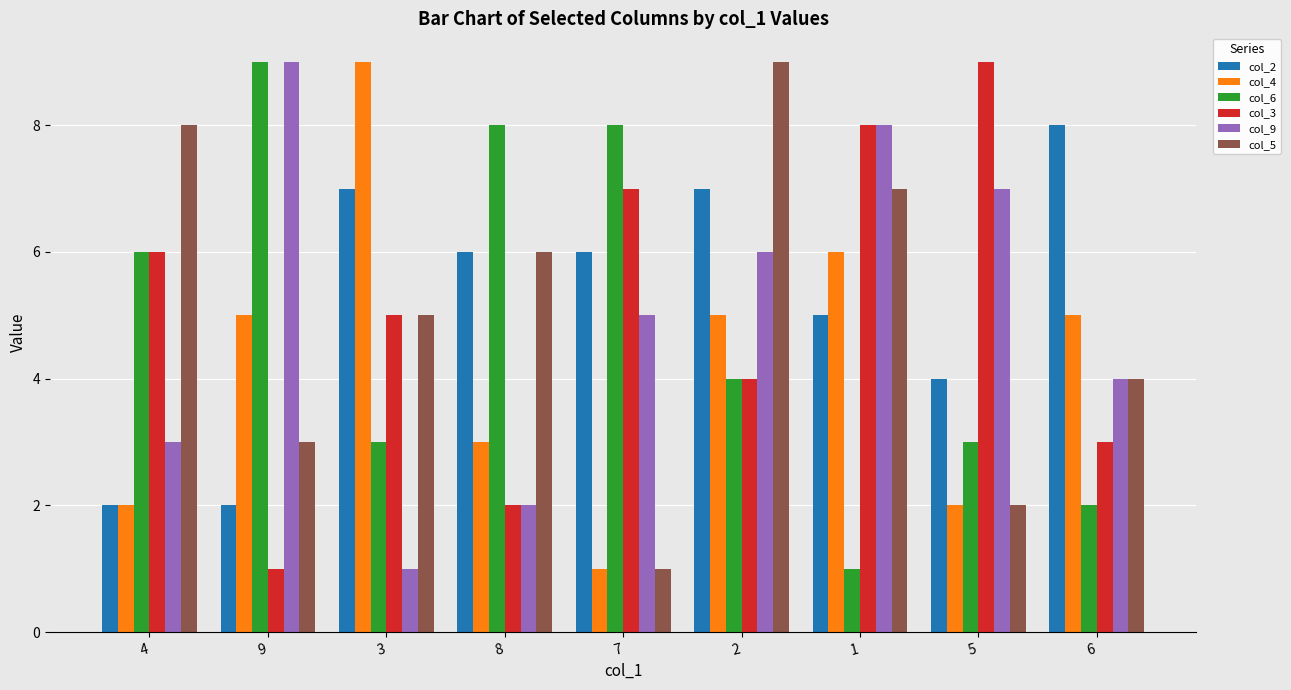

What is the sum of all col_5 values?

45